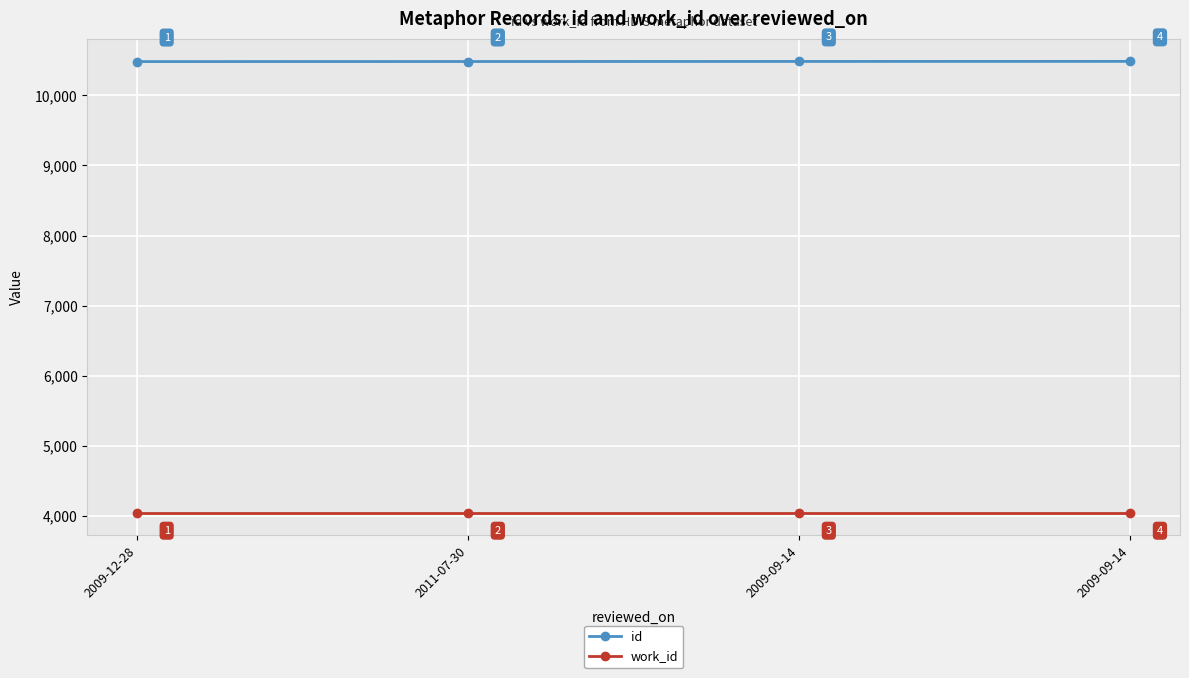

What is the sum of all work_id values?

16188